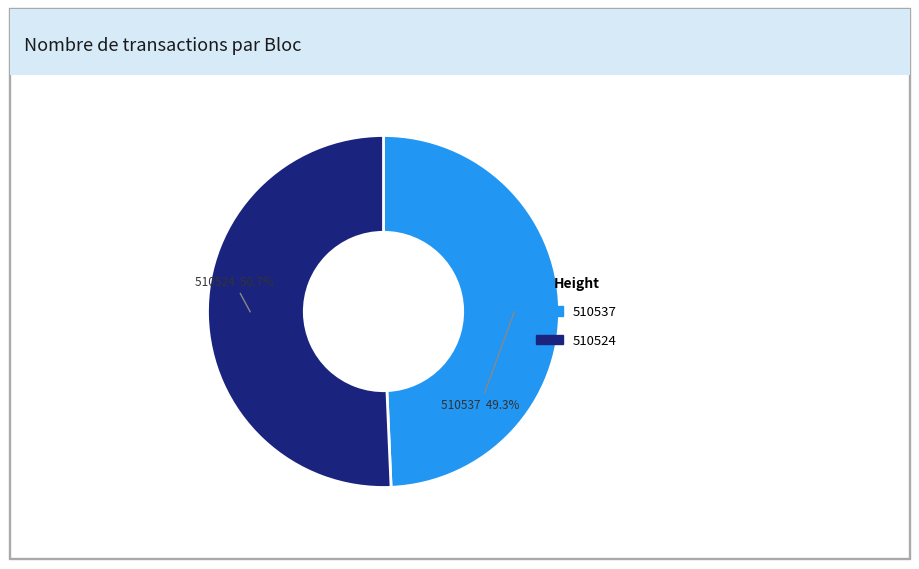

How many segments does this pie chart have?

2